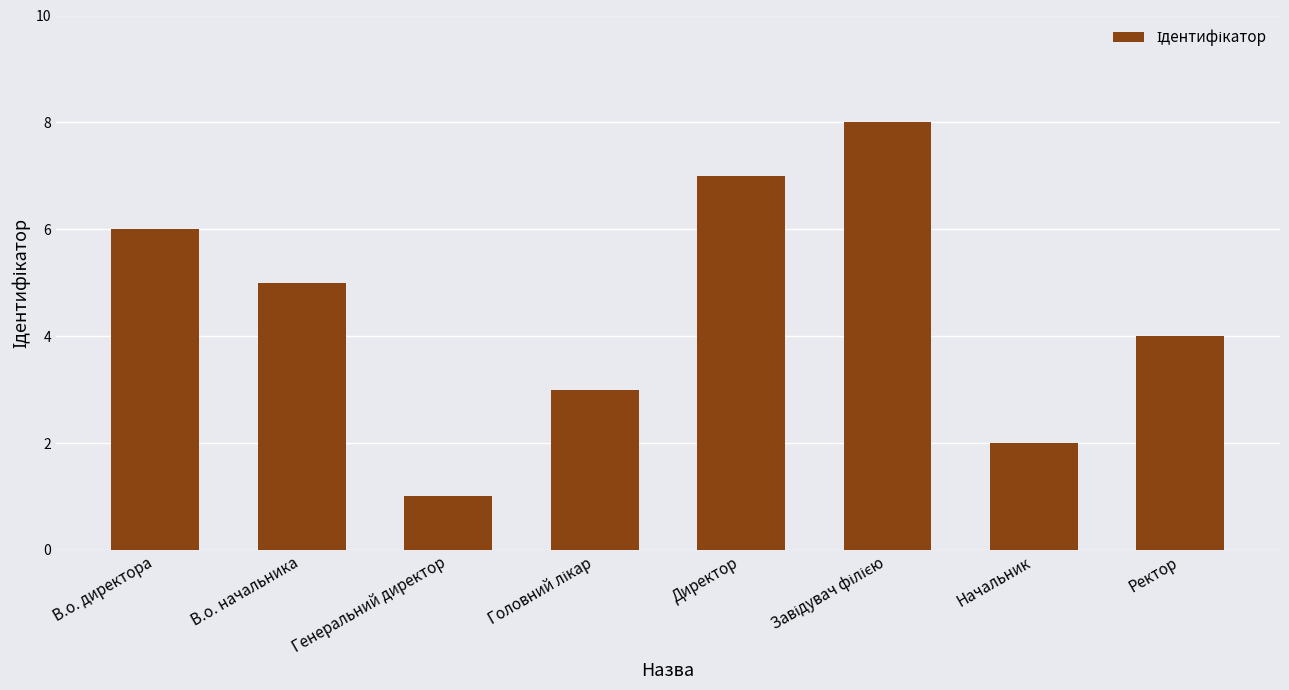

What is the difference between the maximum and minimum values?

7